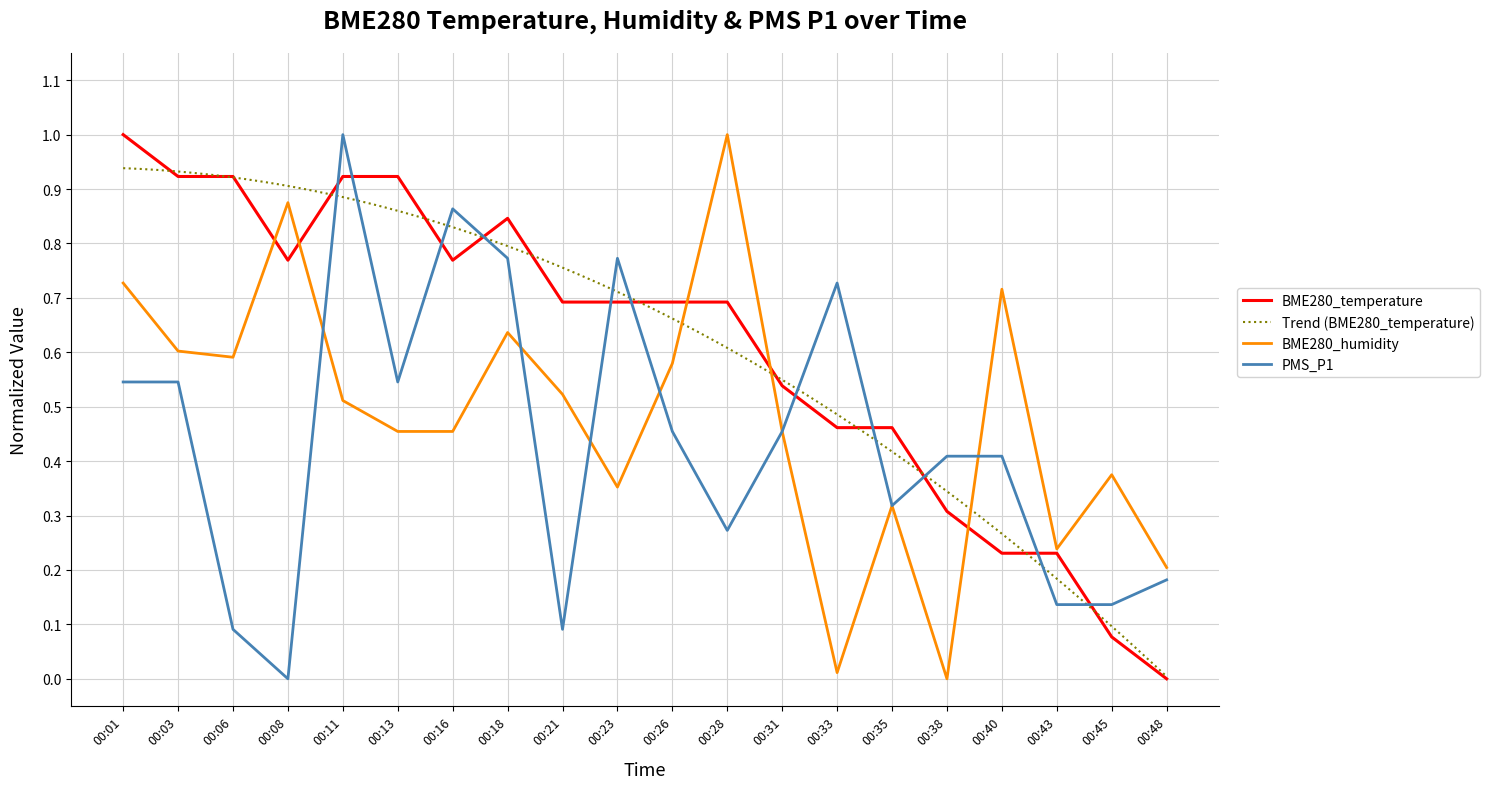

What is the difference between the second highest and minimum values in the BME280_temperature series?

0.9